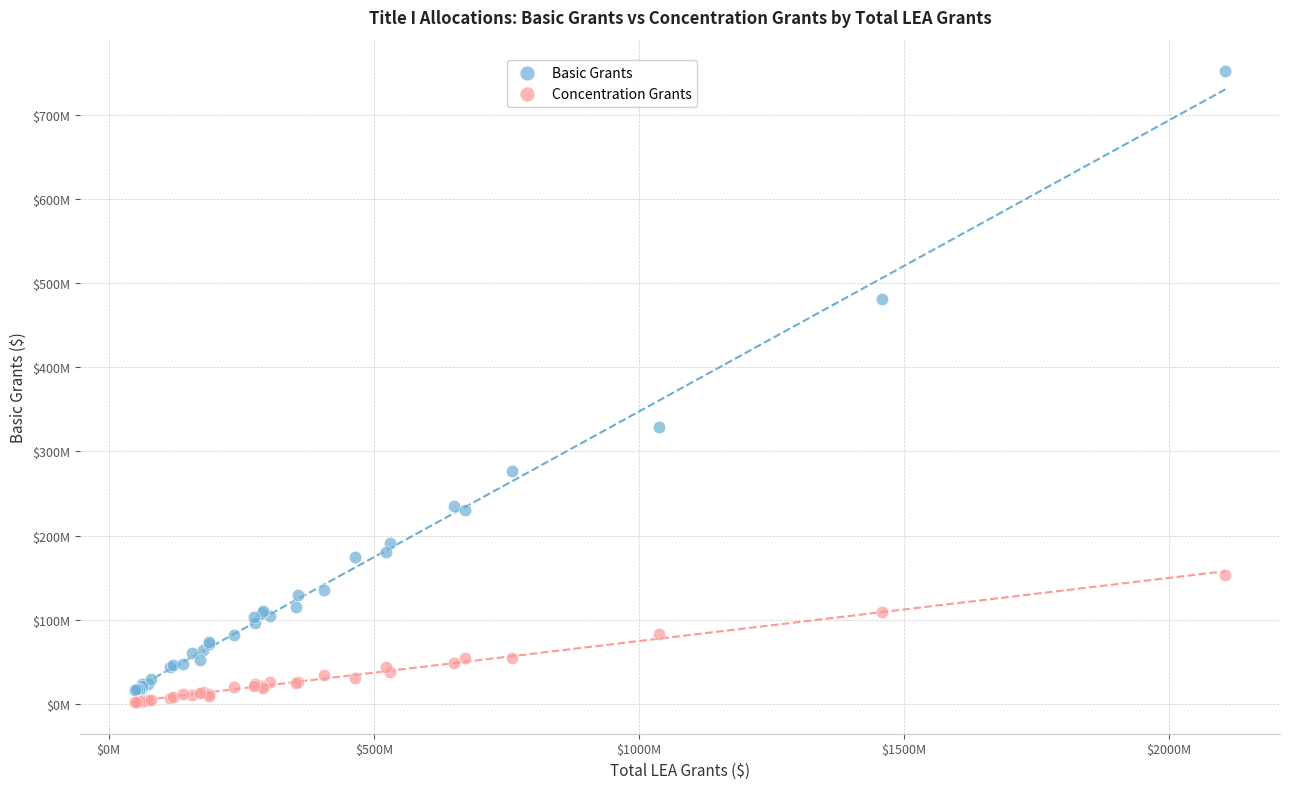

Which series has the largest Y range (max minus min)?

Basic Grants